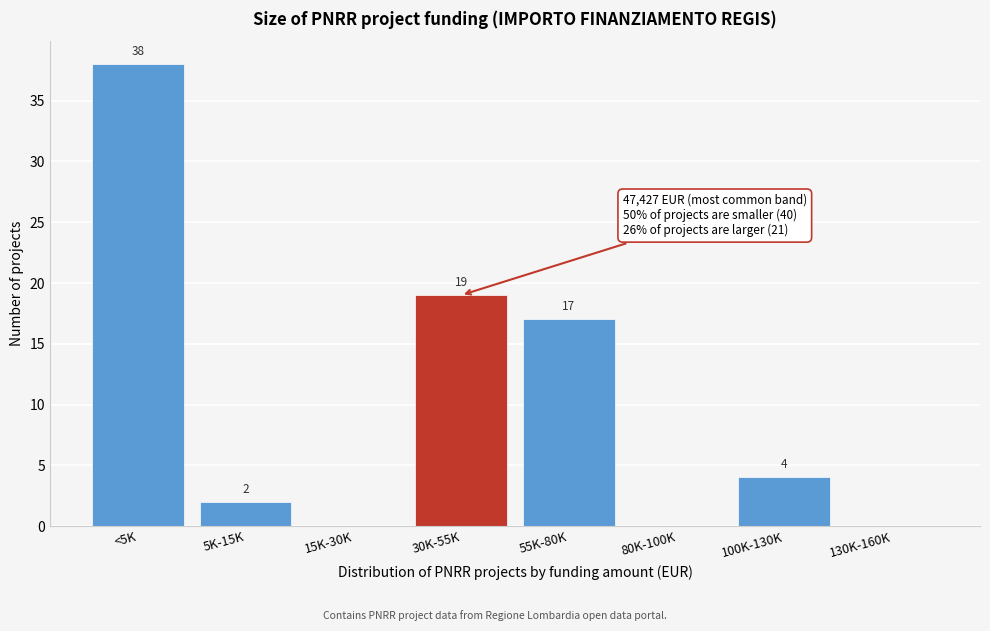

Reading left to right, list all the values displayed in this chart.

<5K=38	5K-15K=2	15K-30K=0	30K-55K=19	55K-80K=17	80K-100K=0	100K-130K=4	130K-160K=0